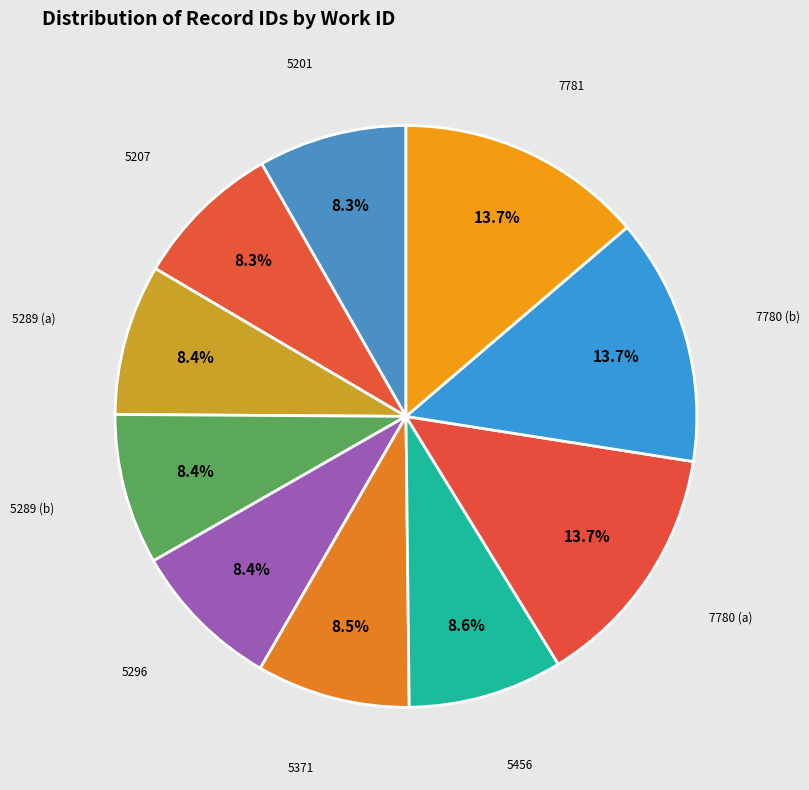

How many segments does this pie chart have?

10